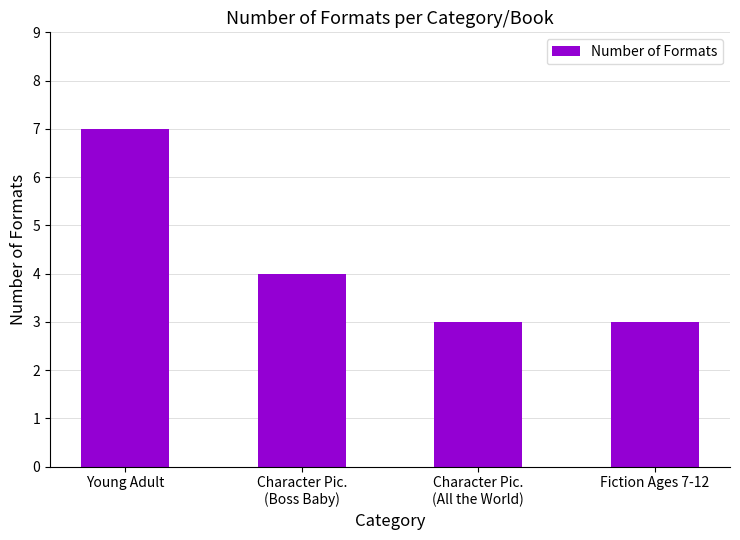

Reading right to left, what are all the values shown in this chart?

3	3	4	7